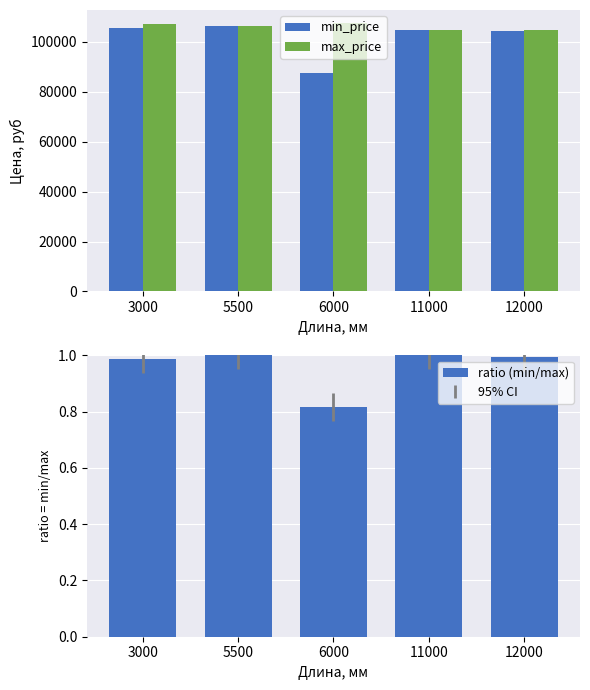

The max_price series shows 106100.0 at 5500. True or false?

True